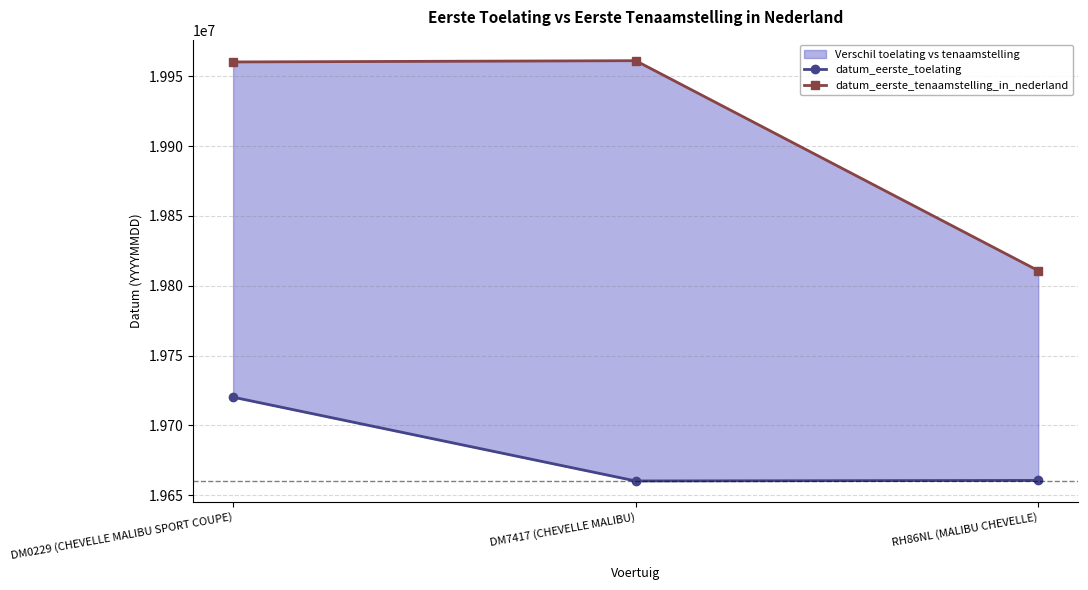

Which series has the largest total across all categories?

datum_eerste_tenaamstelling_in_nederland